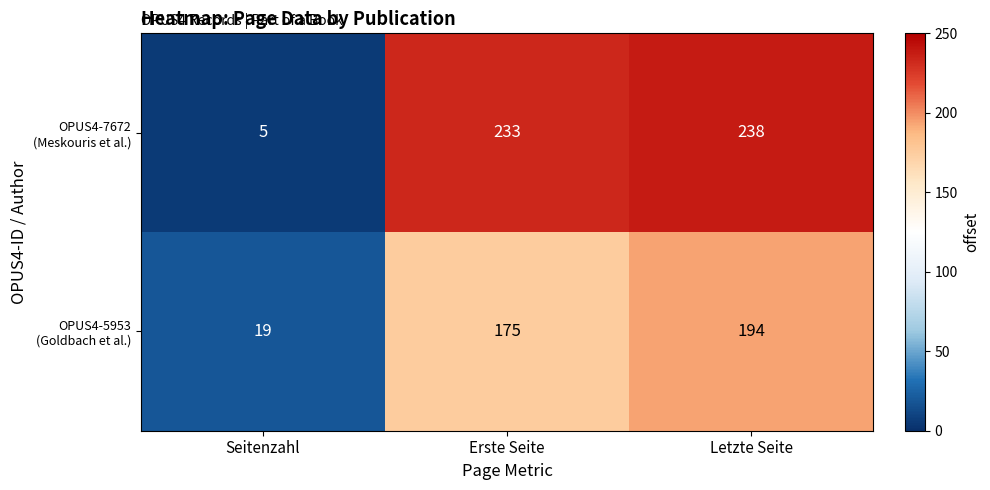

What is the total value across all series at Seitenzahl?

24